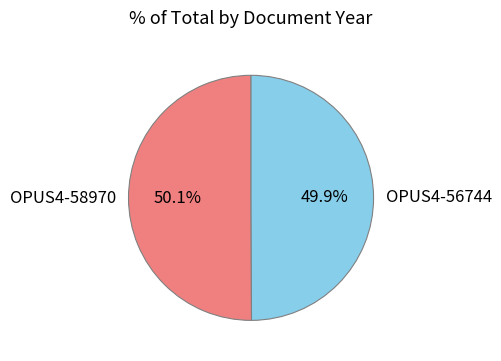

To the nearest percent, what percentage of the pie is OPUS4-58970?

50%